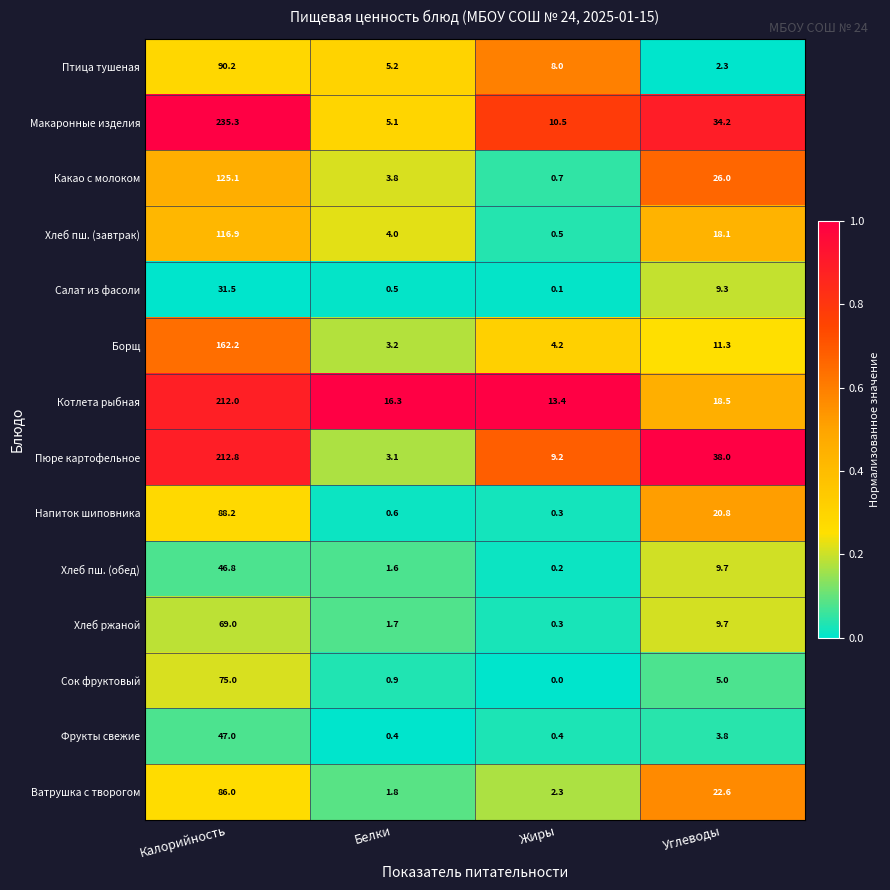

What is the difference between the maximum and minimum values in the Салат из фасоли series?

31.4